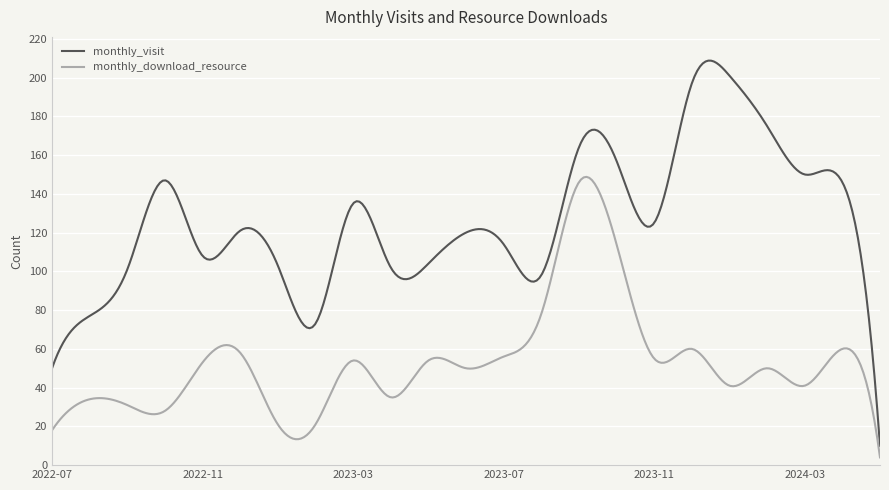

What is the average value of the monthly_visit series?

125.8